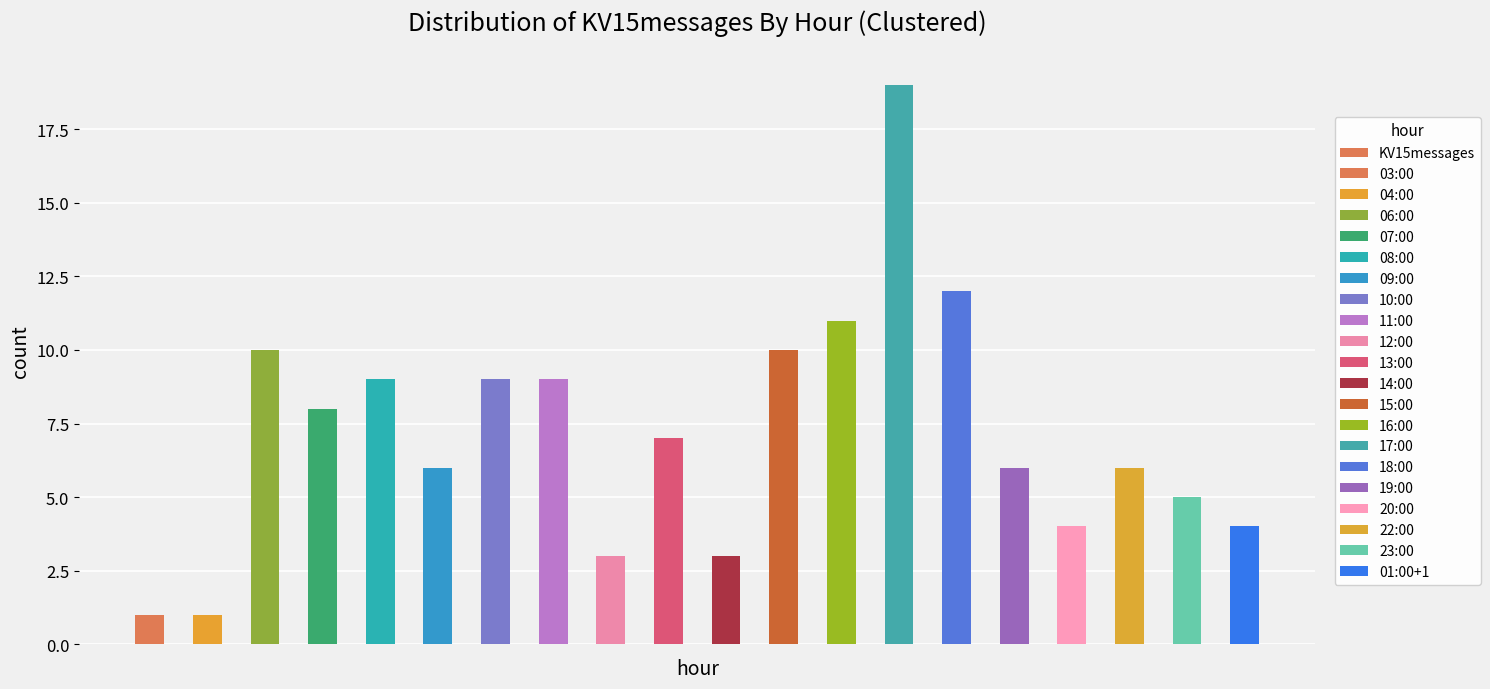

At which label is the value closest to 10?

2